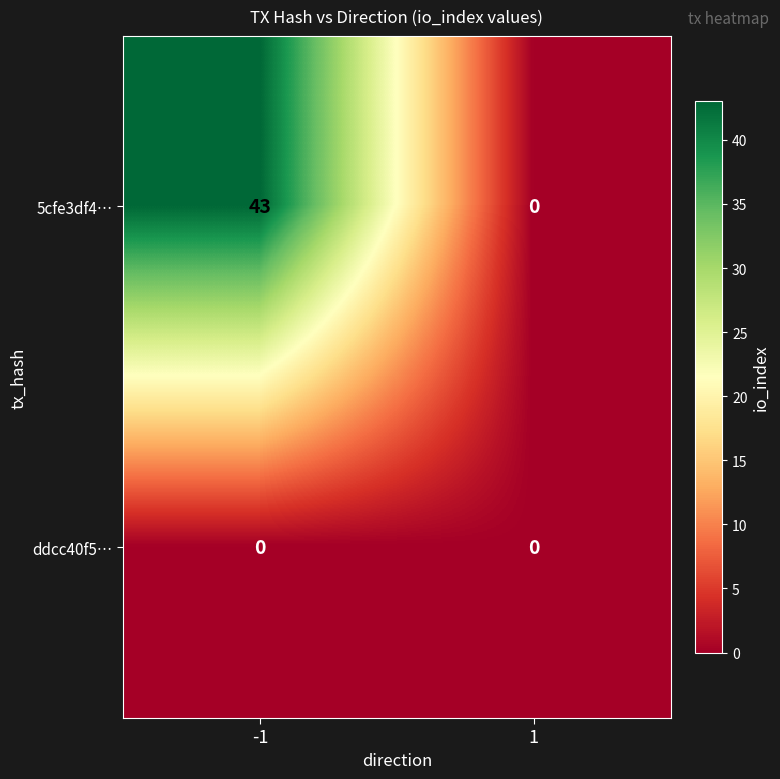

What is the maximum value shown in the chart?

43